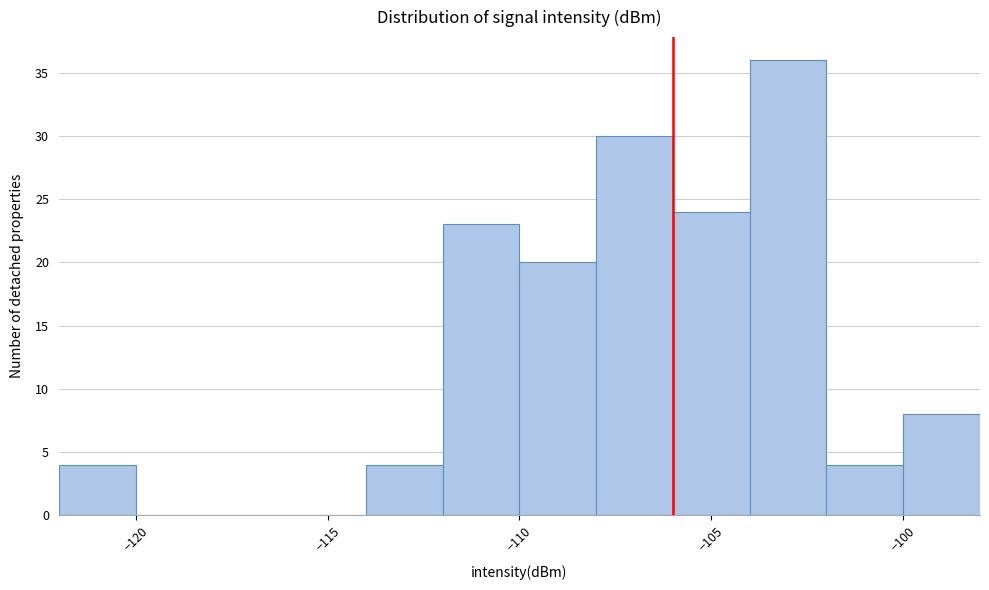

Reading left to right, transcribe this chart: for each bar, give the range it covers on the x-axis and its height. The values are not printed on the chart, so give them approximately, as read against the axis.

-122 to -120: 4
-120 to -118: 0
-118 to -116: 0
-116 to -114: 0
-114 to -112: 4
-112 to -110: 23
-110 to -108: 20
-108 to -106: 30
-106 to -104: 24
-104 to -102: 36
-102 to -100: 4
-100 to -98: 8